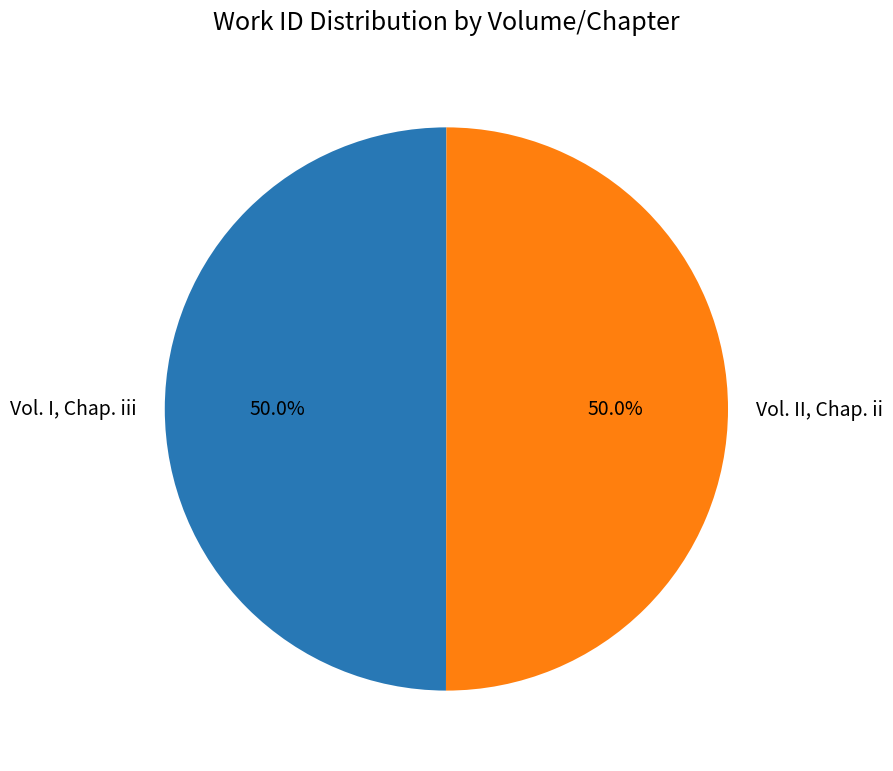

What is the ratio of the value at Vol. I, Chap. iii to the value at Vol. II, Chap. ii?

1.0